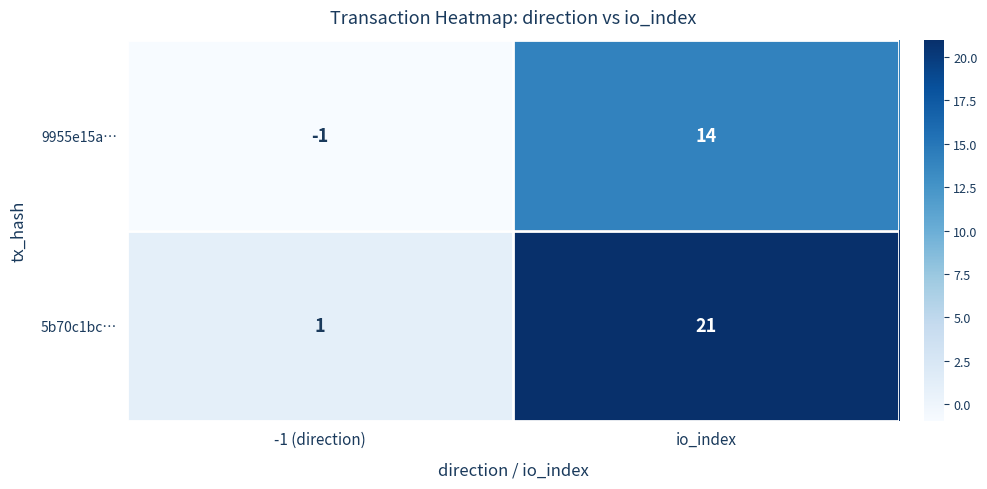

Reading left to right, extract all data points from this chart.

9955e15a…: -1 (direction)=-1	io_index=14
5b70c1bc…: -1 (direction)=1	io_index=21